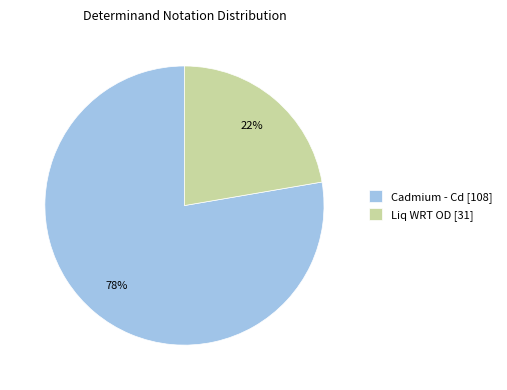

What is the smallest slice in the pie chart?

Liq WRT OD